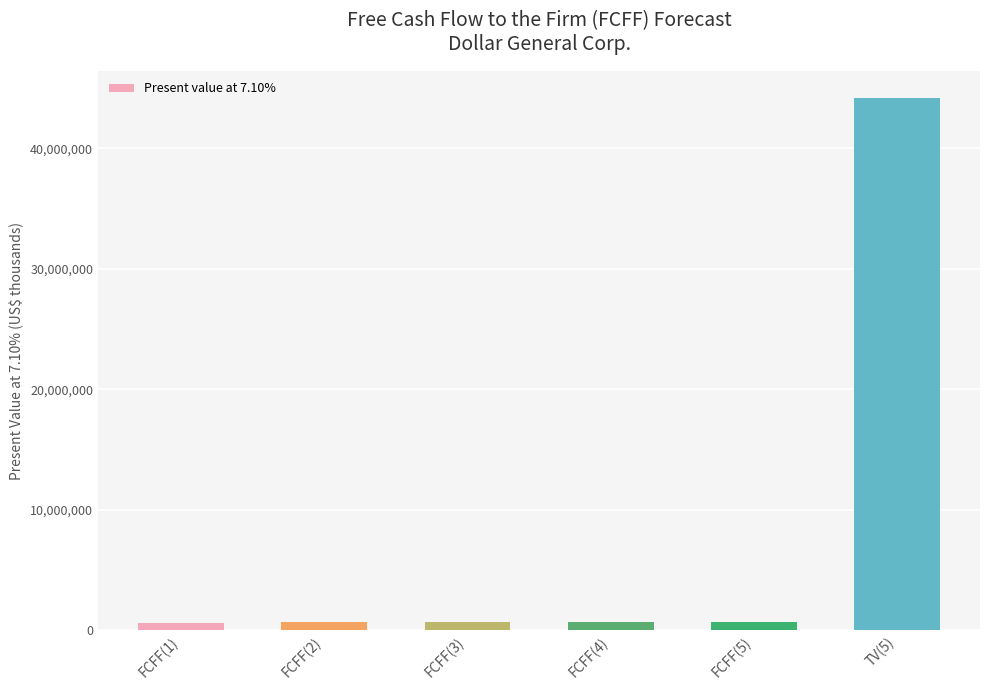

What is the sum of all values?

47596647